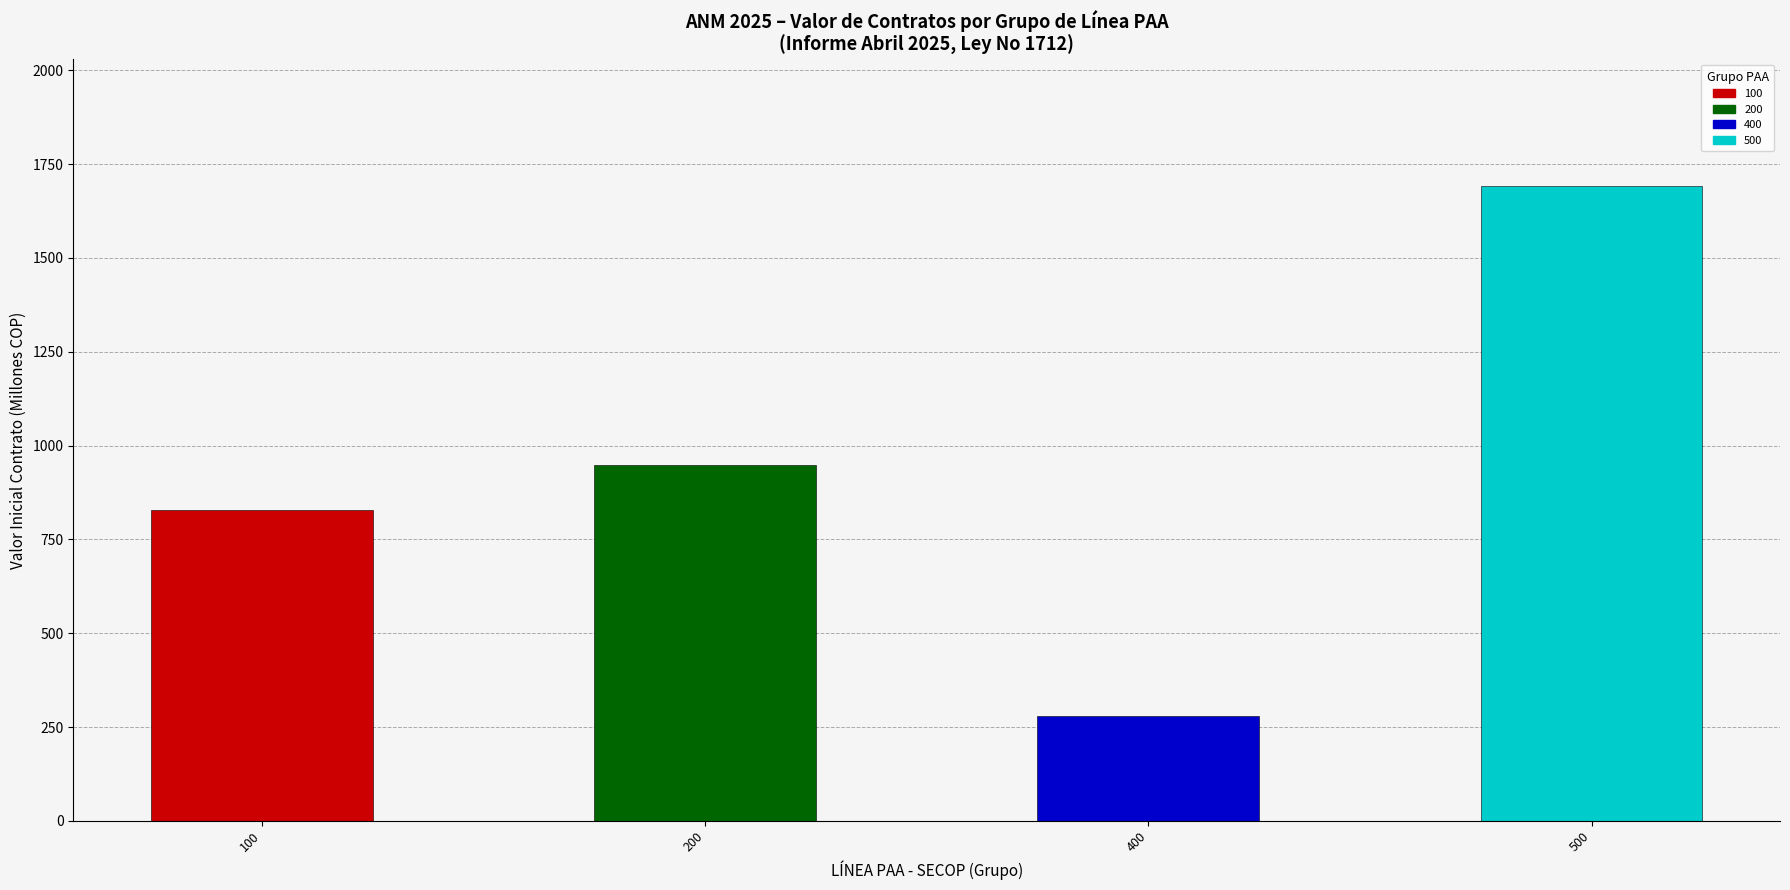

List the labels in order of value, smallest first.

400, 100, 200, 500